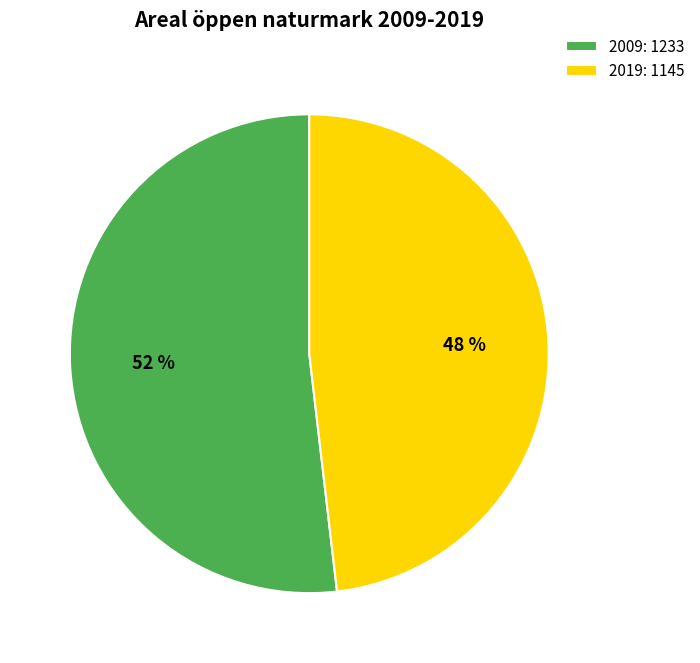

Rank the categories by value from highest to lowest.

2009, 2019